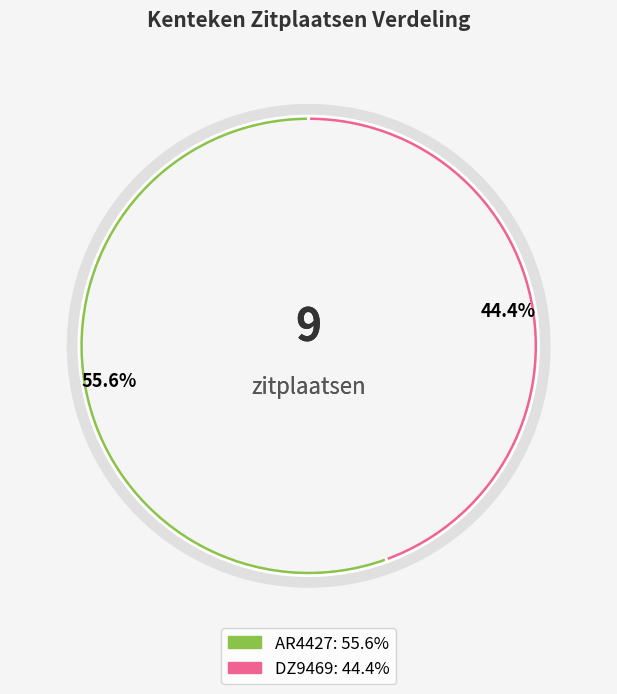

What is the total percentage of AR4427 and DZ9469?

100.0%